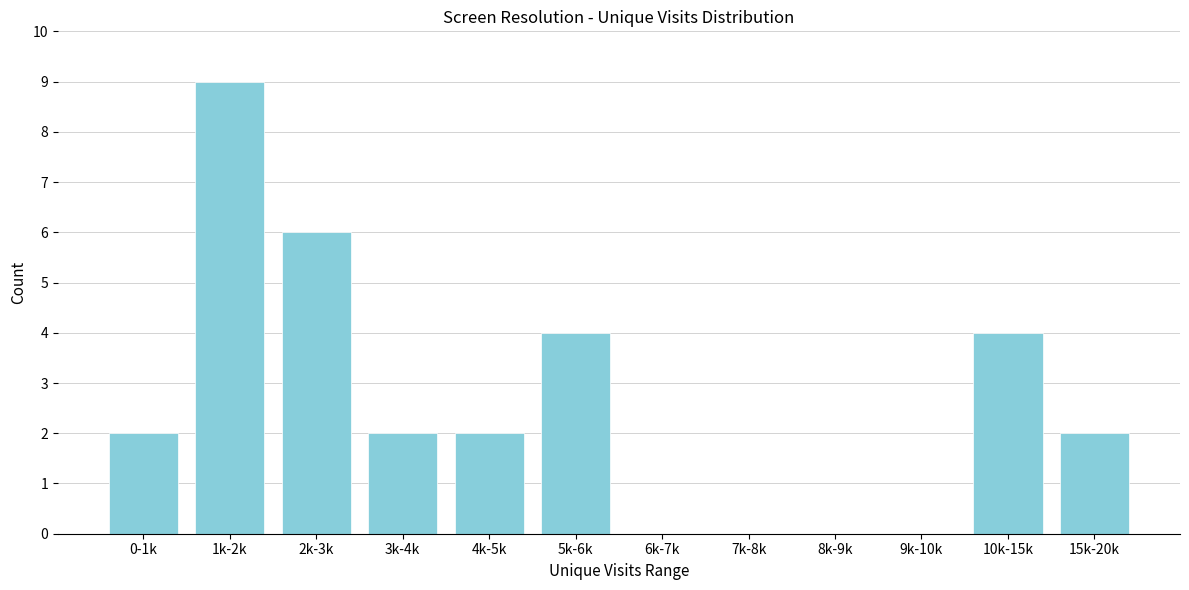

Reading left to right, transcribe all the data shown in this chart.

0-1k=2	1k-2k=9	2k-3k=6	3k-4k=2	4k-5k=2	5k-6k=4	6k-7k=0	7k-8k=0	8k-9k=0	9k-10k=0	10k-15k=4	15k-20k=2